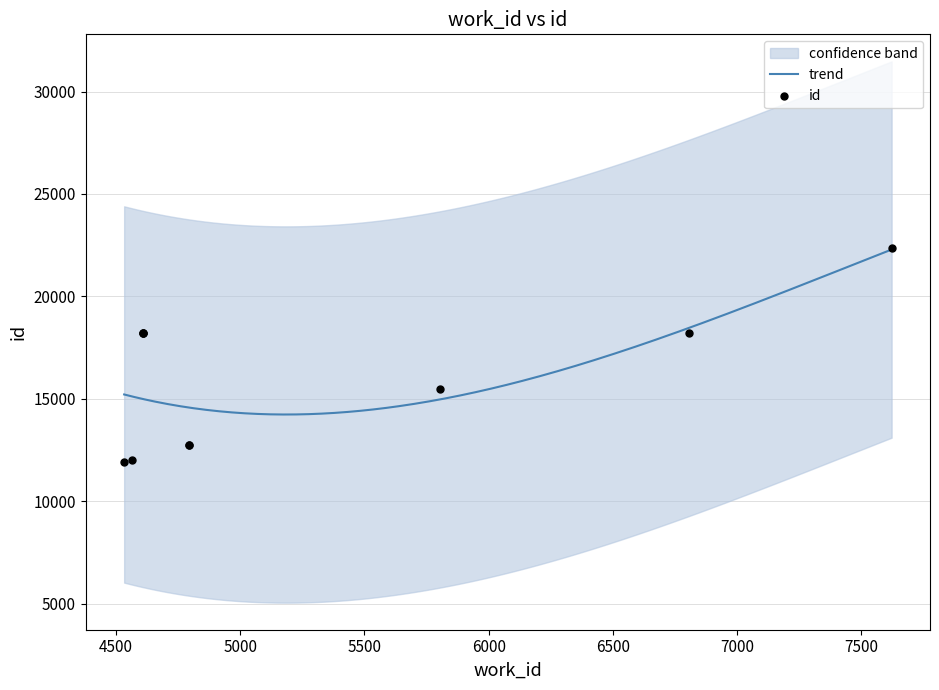

Approximately how many times larger is the value at 4533 compared to 4793?

0.9